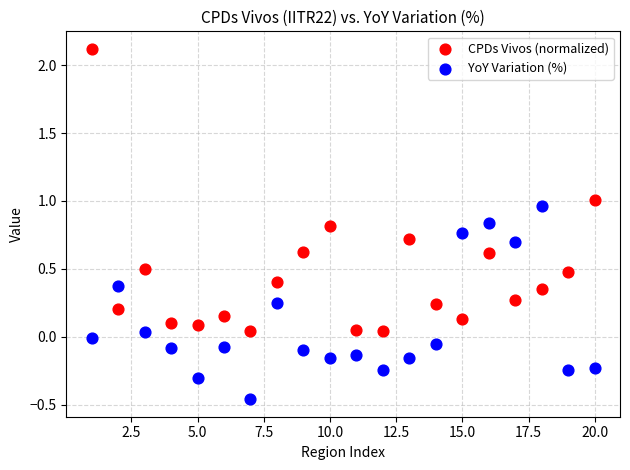

Which series contains the lowest Y value?

YoY Variation (%)